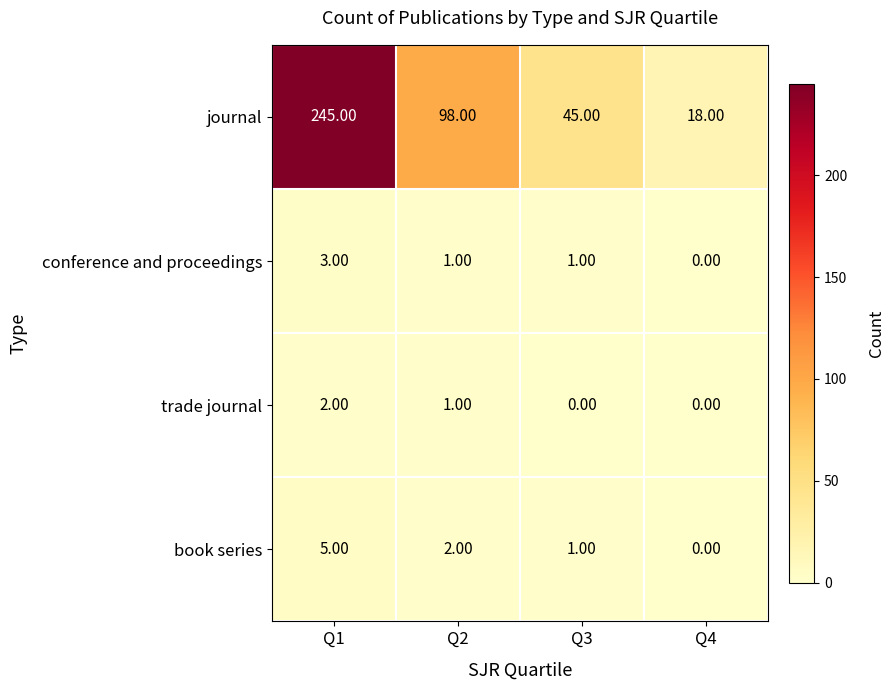

What is the total value across all series at Q4?

18